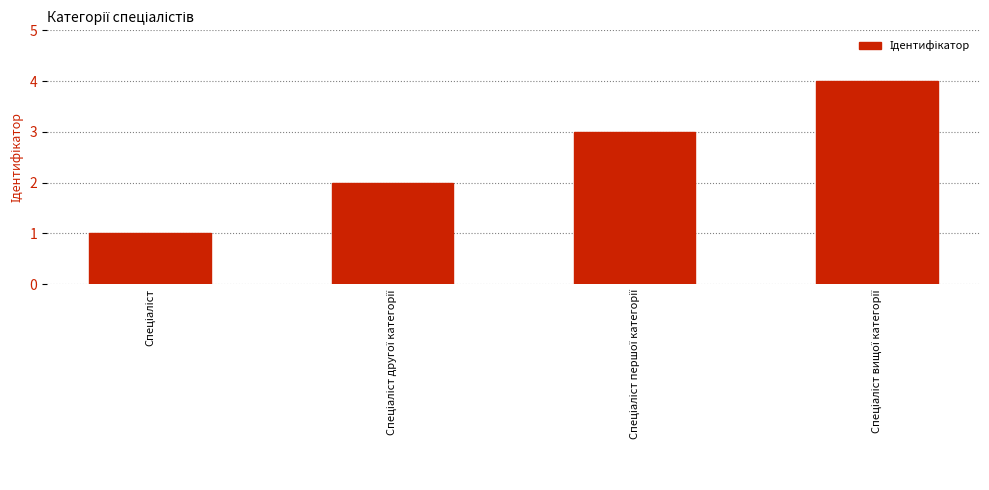

What is the maximum value shown in the chart?

4